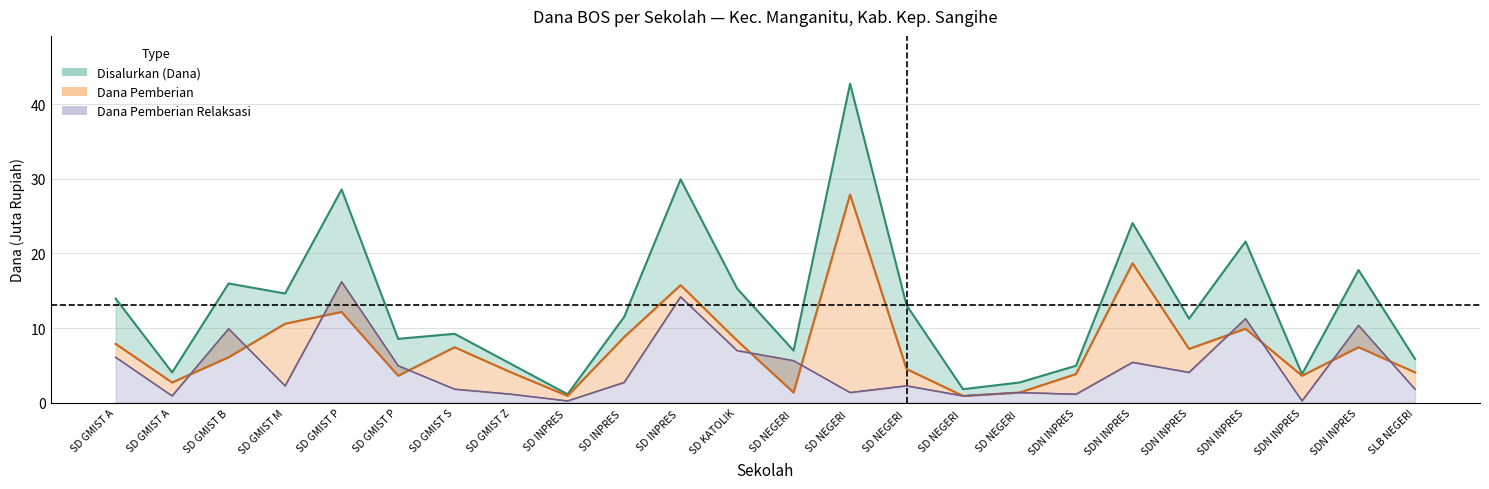

Which series has the widest spread of values?

Disalurkan (Dana)